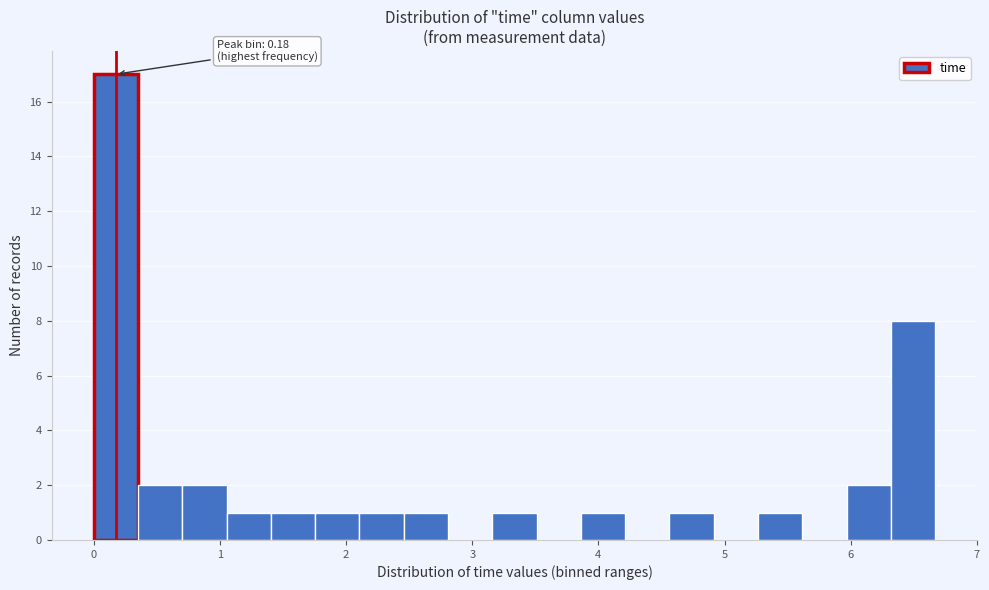

Around what value on the x-axis is the tallest bar? Give the approximate position of its centre, as read against the axis.

0.2